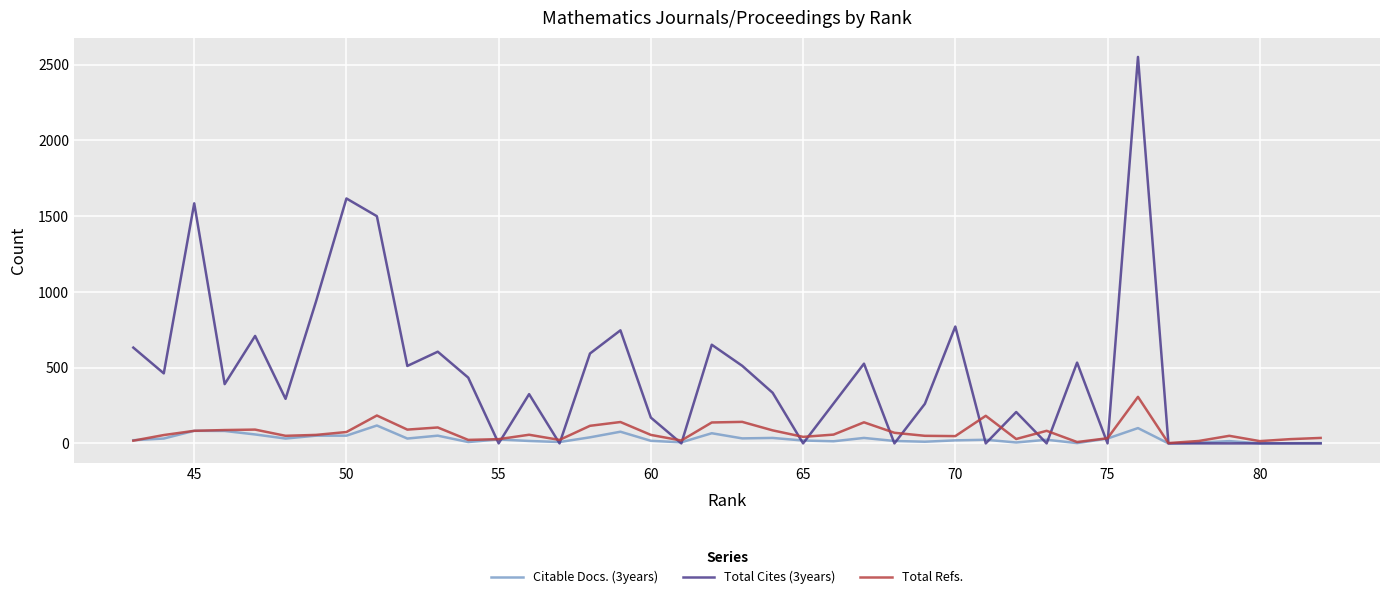

Is it true that Total Refs. equals 75 at 34?

False